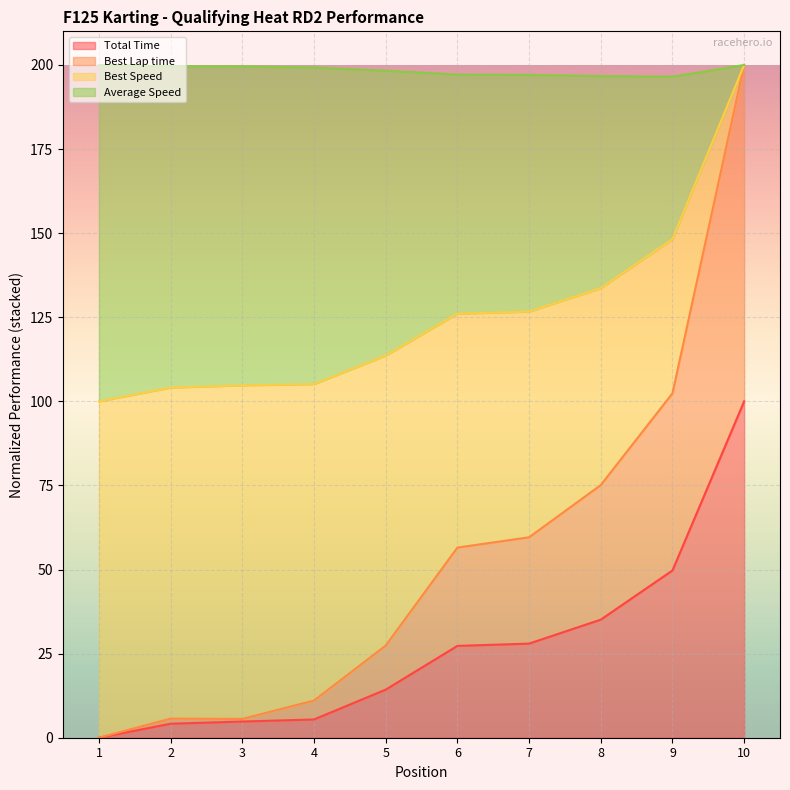

What is the highest value of the Total Time series?

100.0